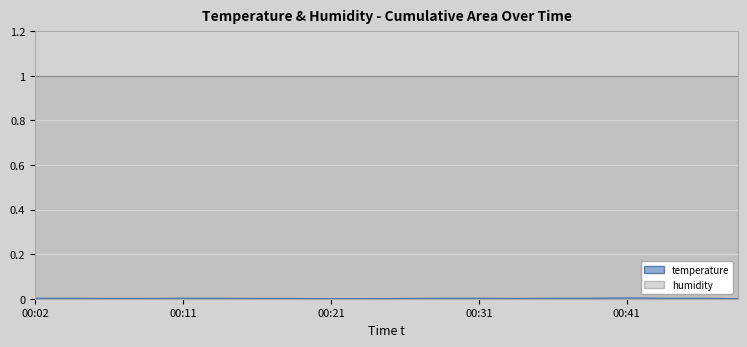

Is it true that the value at 00:33 is 0.0?

False